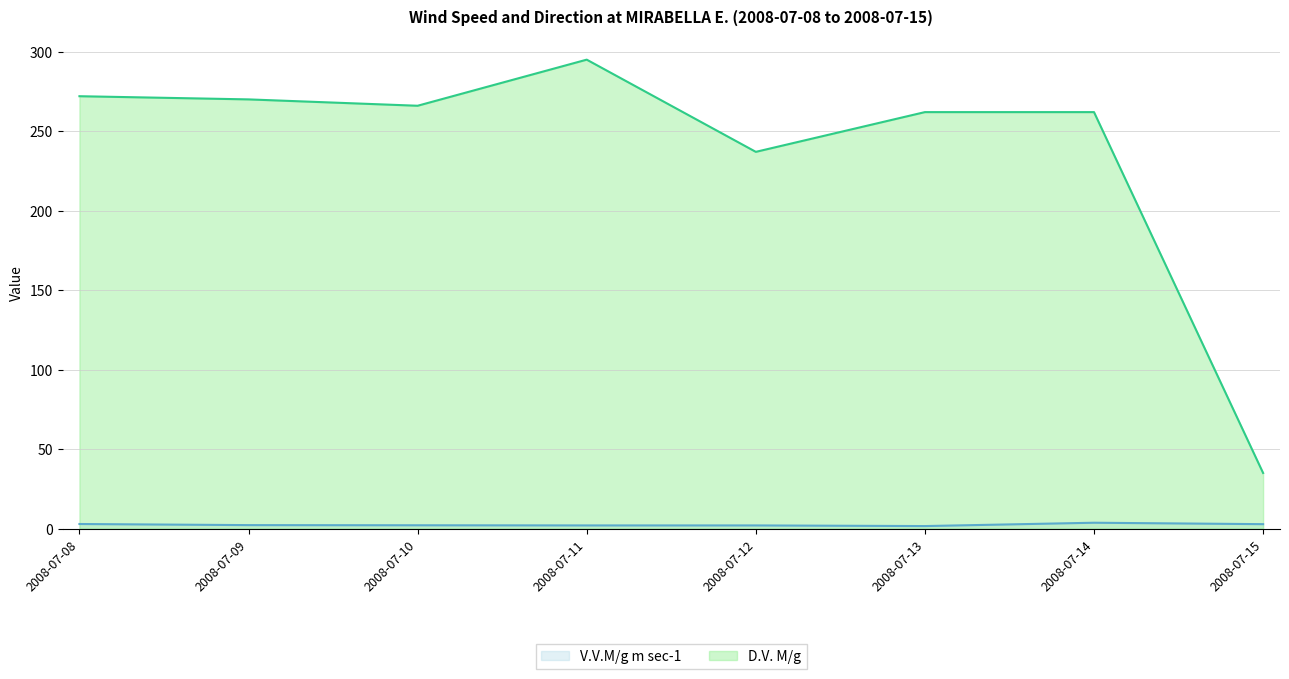

Reading right to left, list all the values displayed in this chart.

V.V.M/g m sec-1: 2008-07-15=2.8	2008-07-14=3.7	2008-07-13=1.6	2008-07-12=2.0	2008-07-11=2.0	2008-07-10=2.1	2008-07-09=2.2	2008-07-08=2.9
D.V. M/g: 2008-07-15=35.0	2008-07-14=262.0	2008-07-13=262.0	2008-07-12=237.0	2008-07-11=295.0	2008-07-10=266.0	2008-07-09=270.0	2008-07-08=272.0